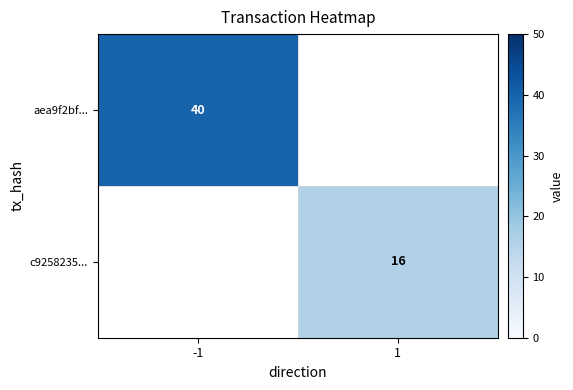

Is it true that aea9f2bf... equals 40 at -1?

True